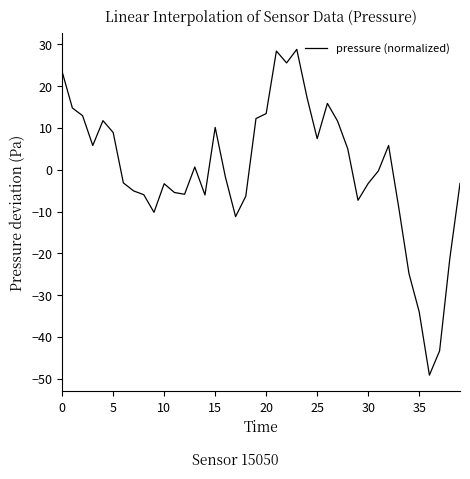

What is the maximum value shown in the chart?

28.8